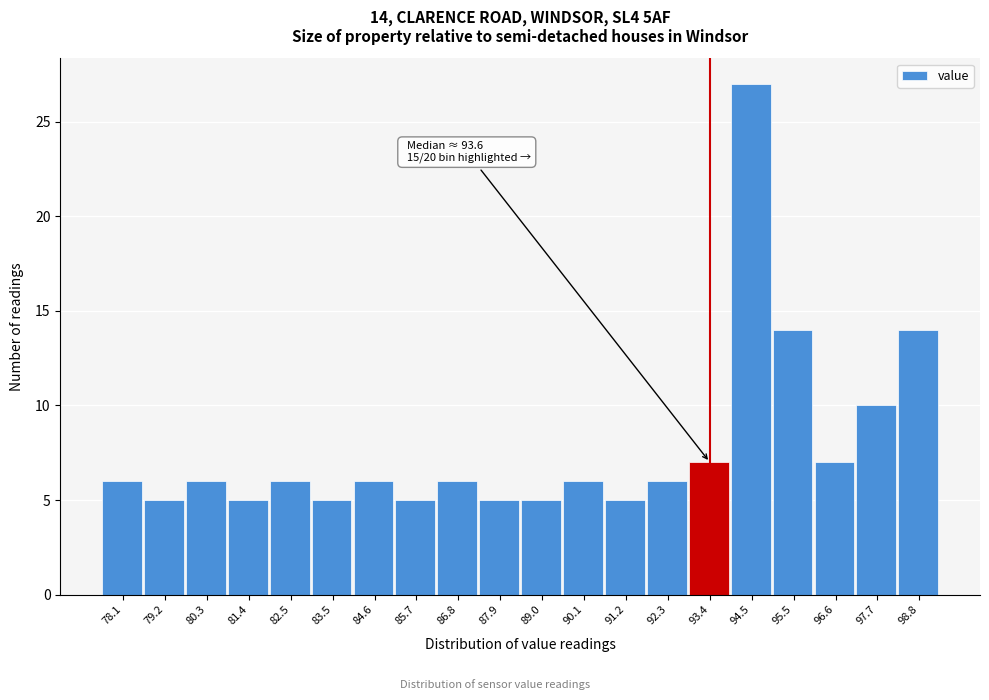

Reading right to left, transcribe all the data shown in this chart.

98.8=14	97.7=10	96.6=7	95.5=14	94.5=27	93.4=7	92.3=6	91.2=5	90.1=6	89.0=5	87.9=5	86.8=6	85.7=5	84.6=6	83.5=5	82.5=6	81.4=5	80.3=6	79.2=5	78.1=6